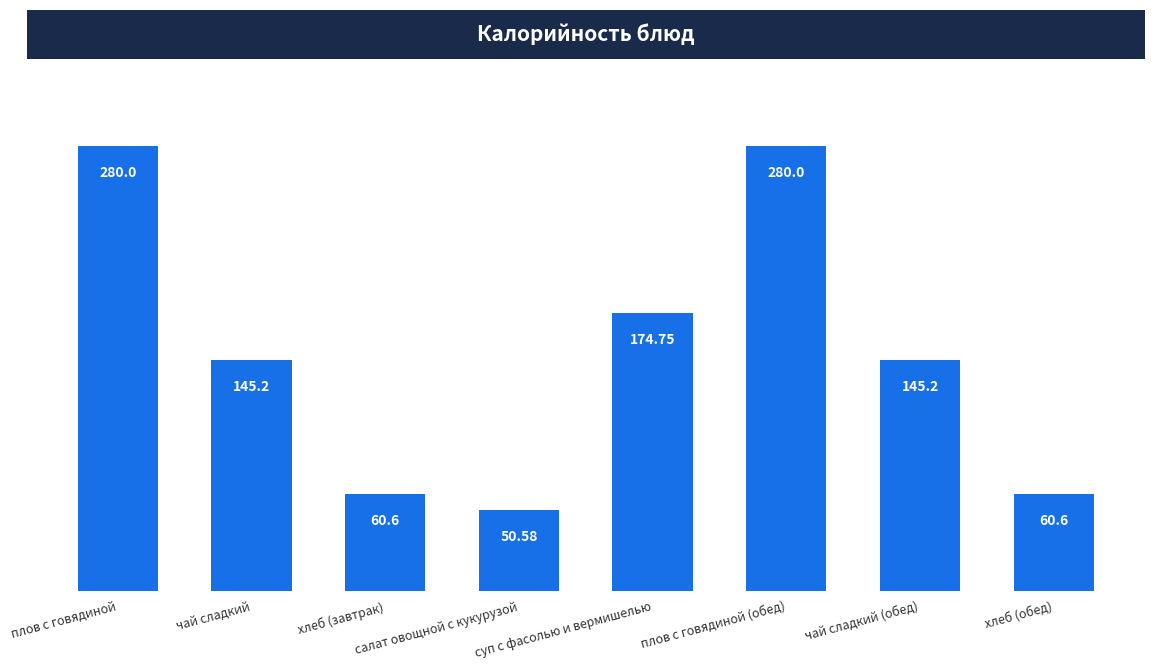

The chart shows a value of 376.7 at плов с говядиной (обед). True or false?

False